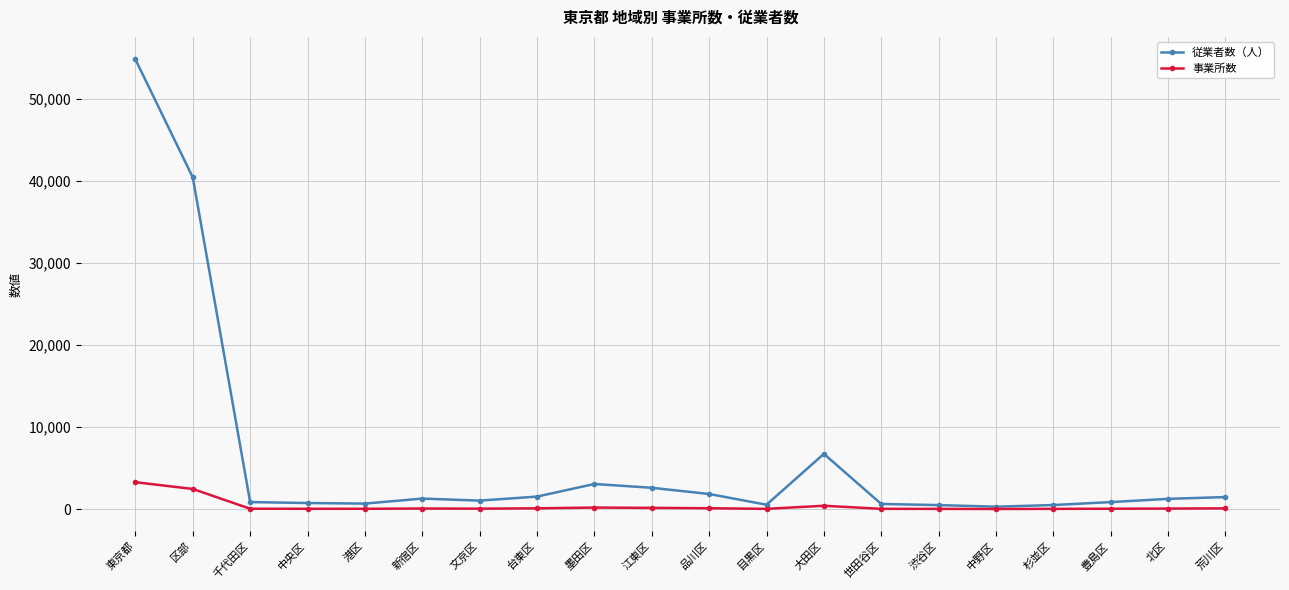

Where is 従業者数（人） nearest to the value 27579?

区部